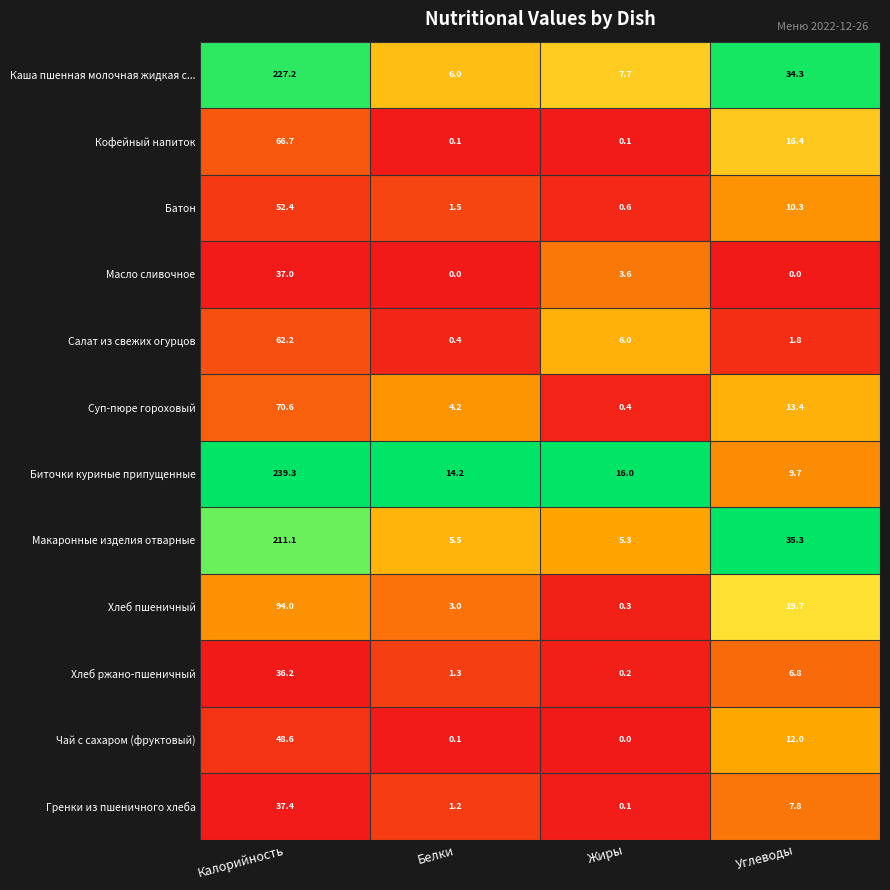

Which category has the highest value across all series?

Калорийность